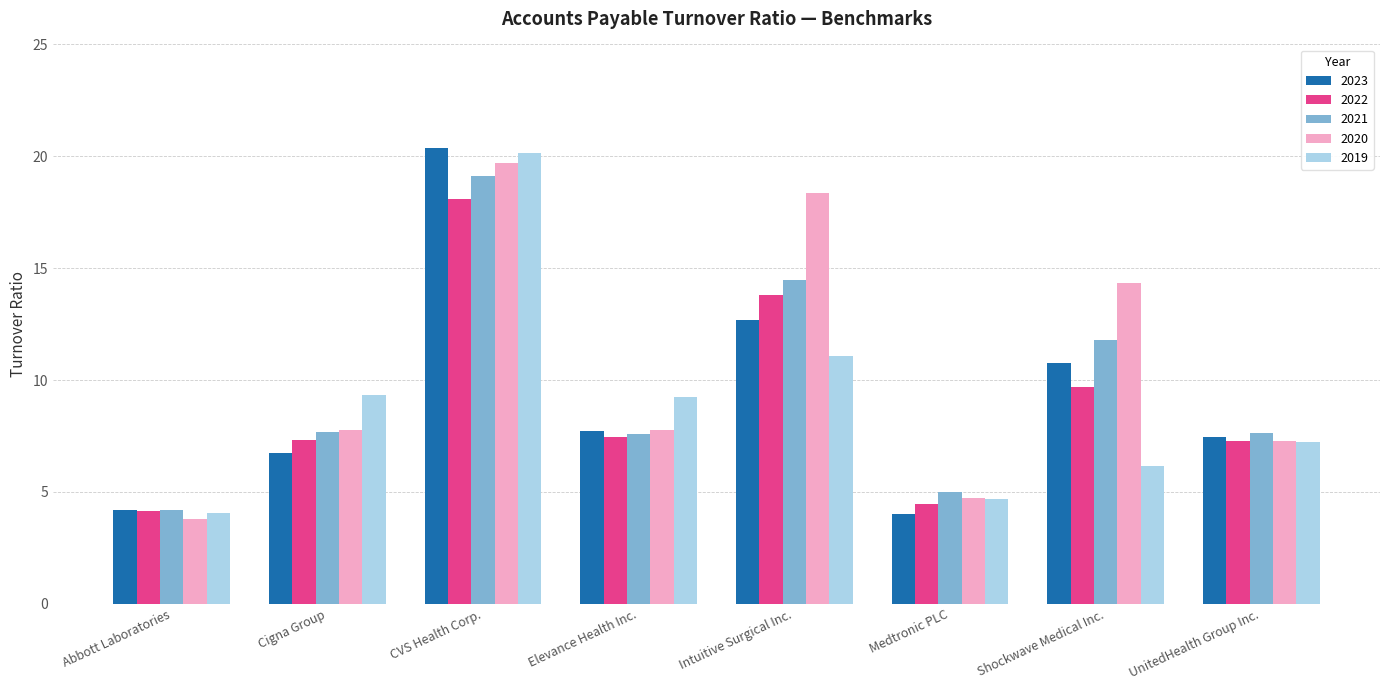

What is the difference between the 2019 values at UnitedHealth Group Inc. and Intuitive Surgical Inc.?

3.9